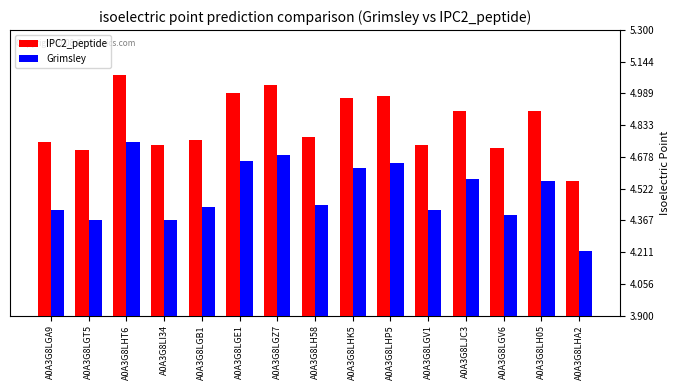

How many bars are there in each group?

2